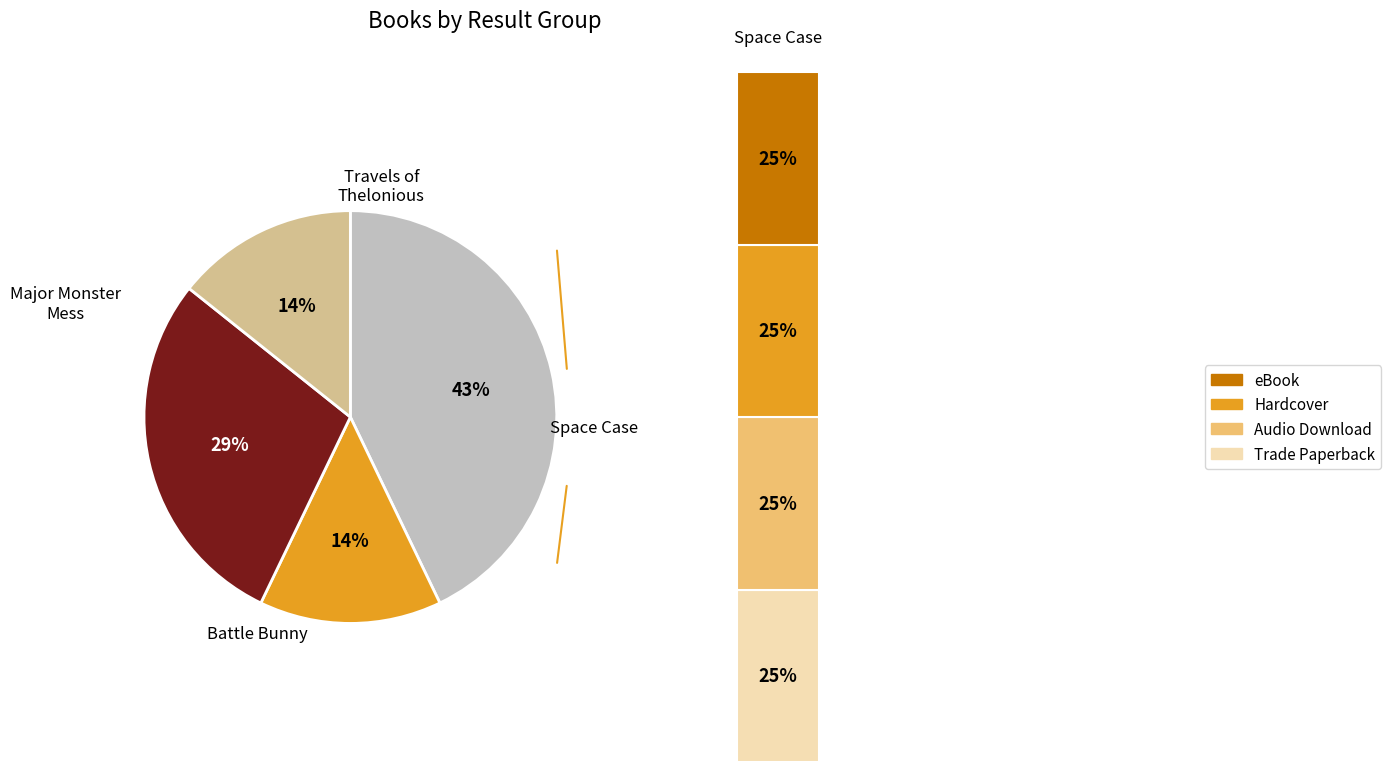

What percentage is NOT represented by Travels of Thelonious?

85.7%